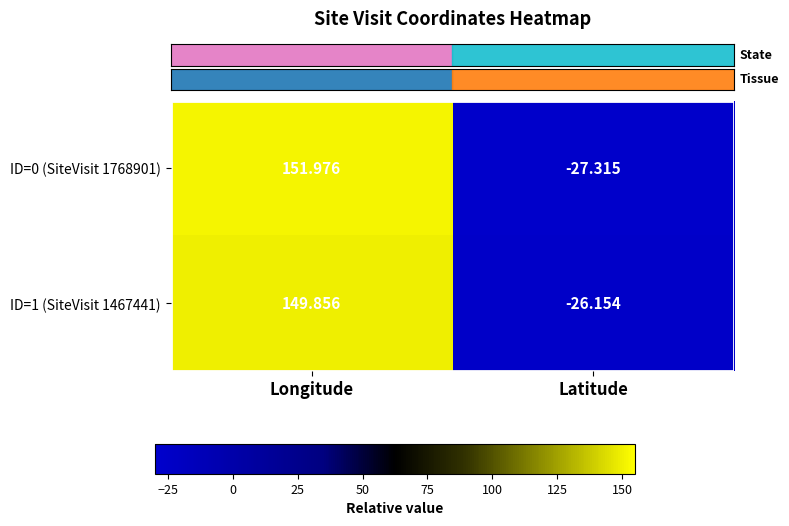

Which label corresponds to the largest value in the chart?

Longitude